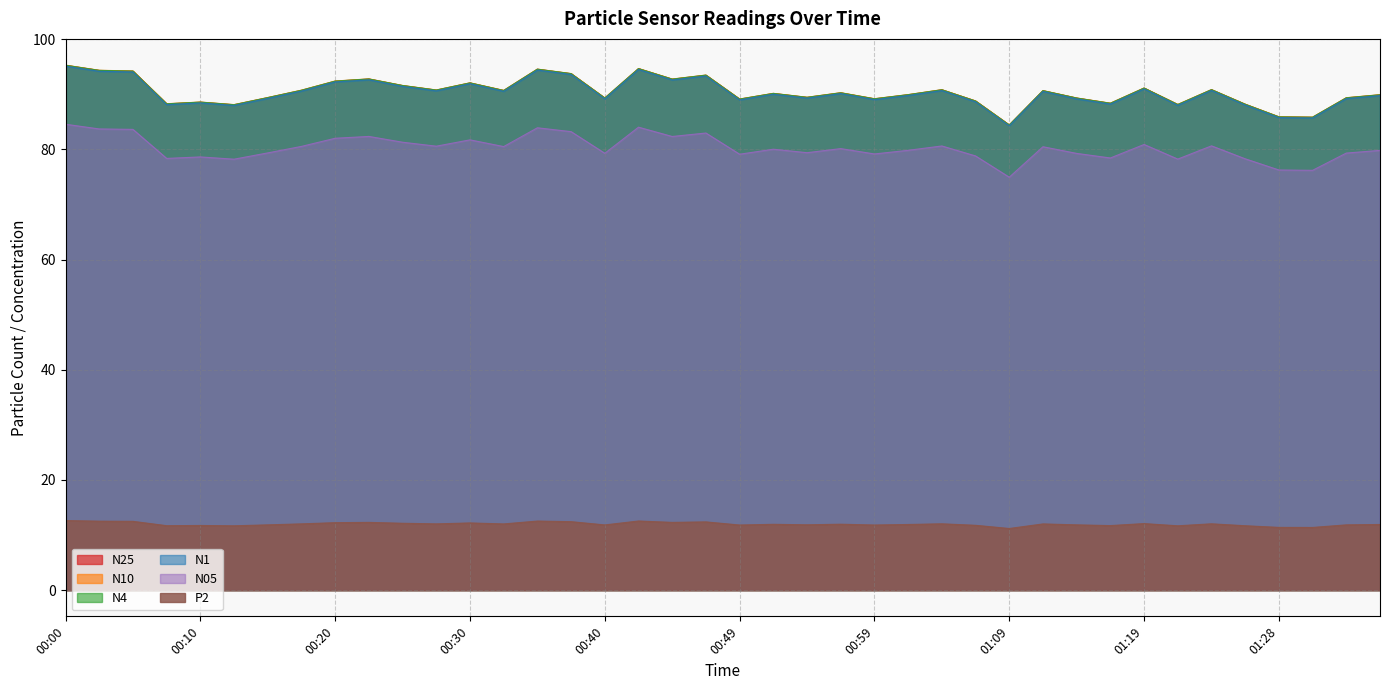

Where is the first local maximum for N05?

00:10